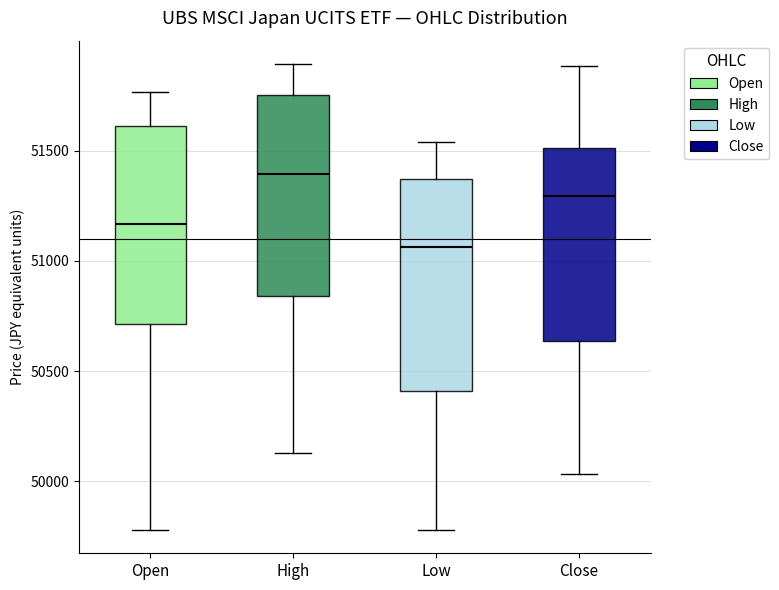

Reading left to right, transcribe this box plot: for each box, give where its median line is, the range the box spans, and where its two whiskers end, as read against the y-axis. The values are not printed on the chart, so give them approximately, as read against the axis.

Open: median 51150, box 50700 to 51600, whiskers 49800 to 51750
High: median 51400, box 50850 to 51750, whiskers 50150 to 51900
Low: median 51050, box 50400 to 51350, whiskers 49800 to 51550
Close: median 51300, box 50650 to 51500, whiskers 50050 to 51900